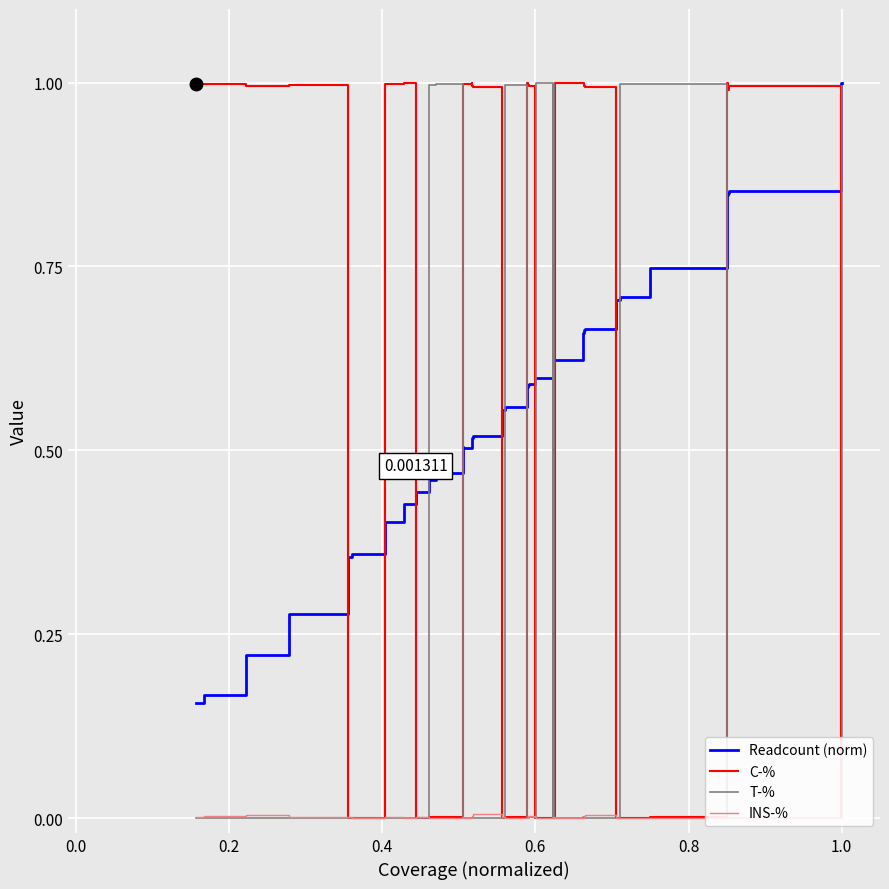

What is the difference between the maximum and minimum values in the C-% series?

1.0